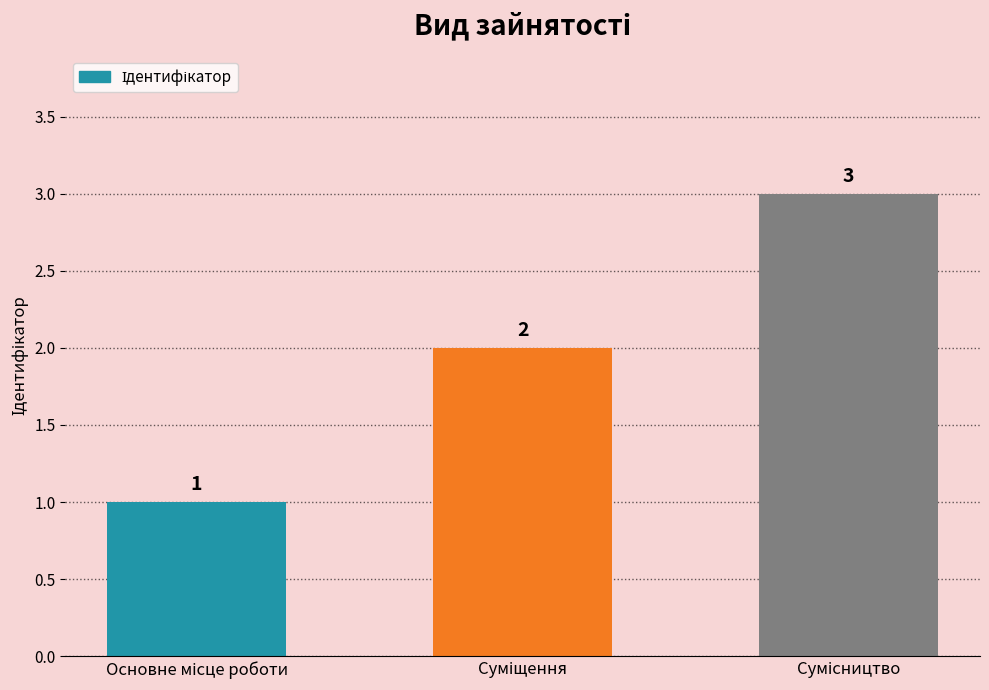

What is the maximum value shown in the chart?

3